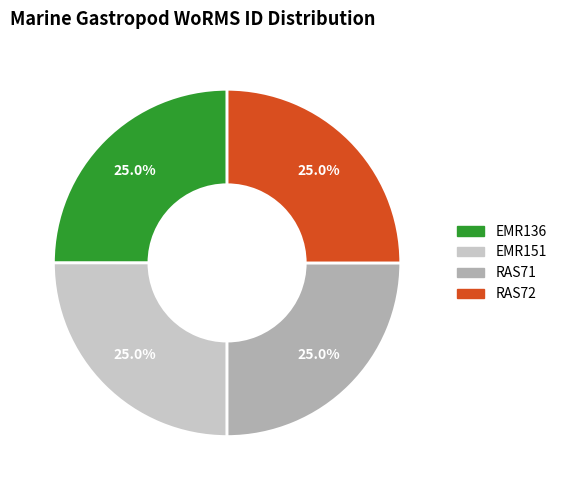

Is it true that RAS72 is 31% of the pie?

False